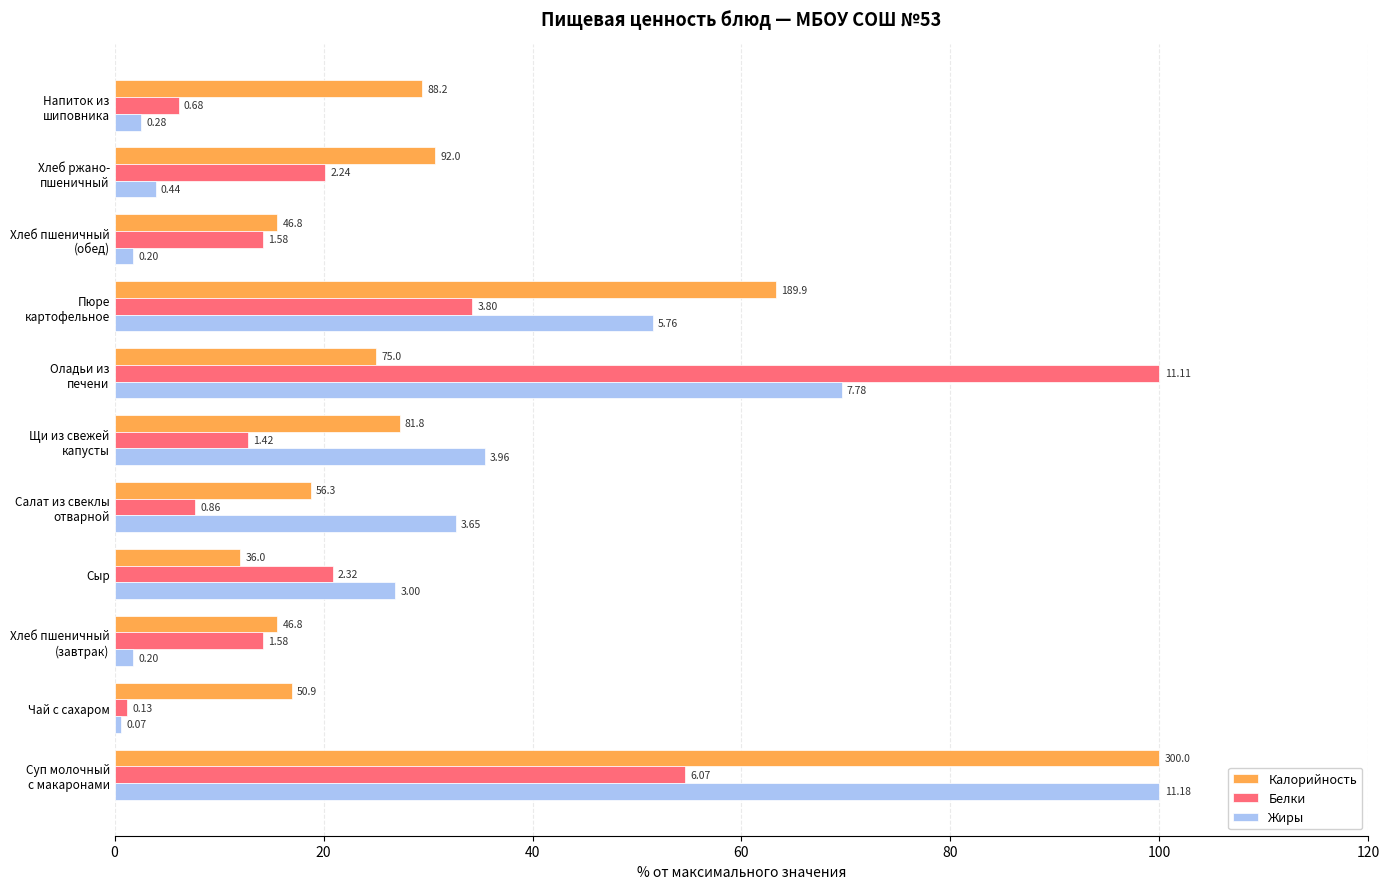

What are all the series names shown in the legend?

Калорийность, Белки, Жиры